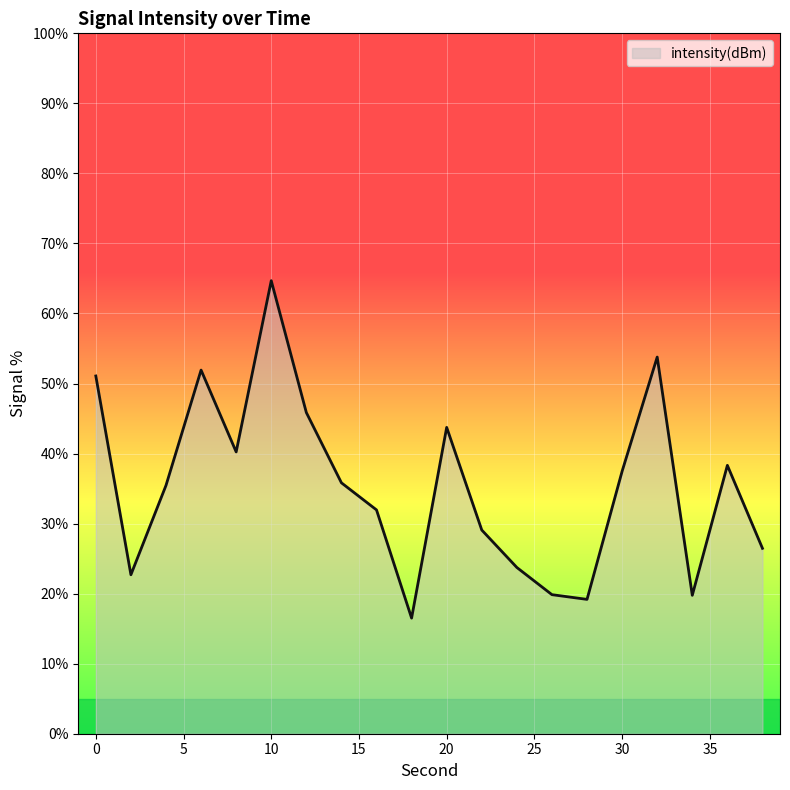

What is the average value?

35.4